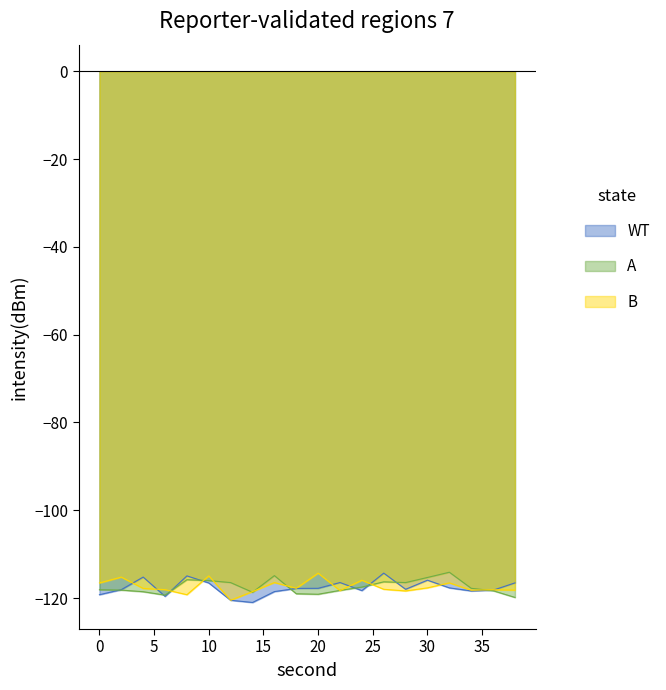

Which series has the widest spread of values?

WT